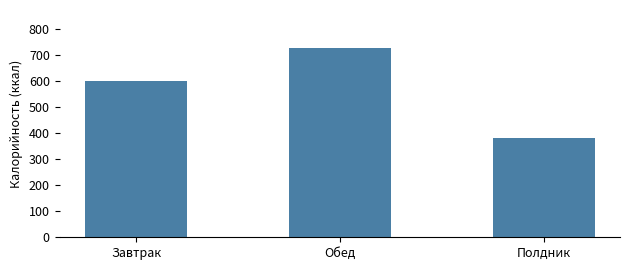

Reading left to right, transcribe all the data shown in this chart.

Завтрак=600.4	Обед=727.2	Полдник=380.2